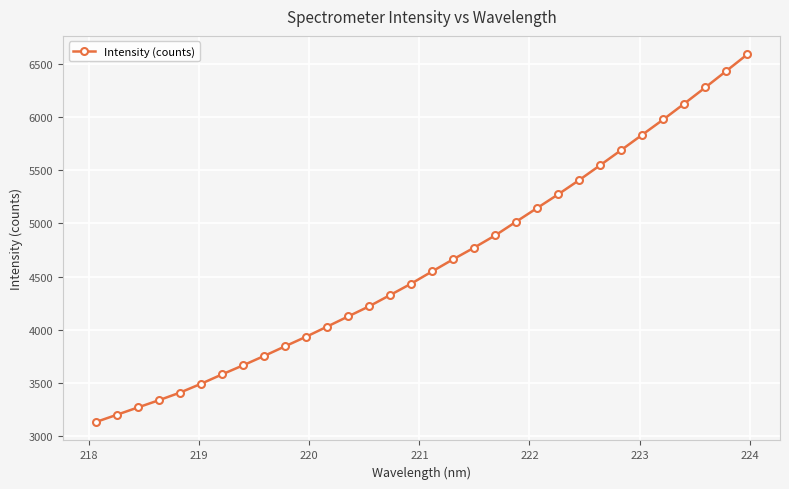

True or false: there are more than 2 points higher than both neighbors.

False